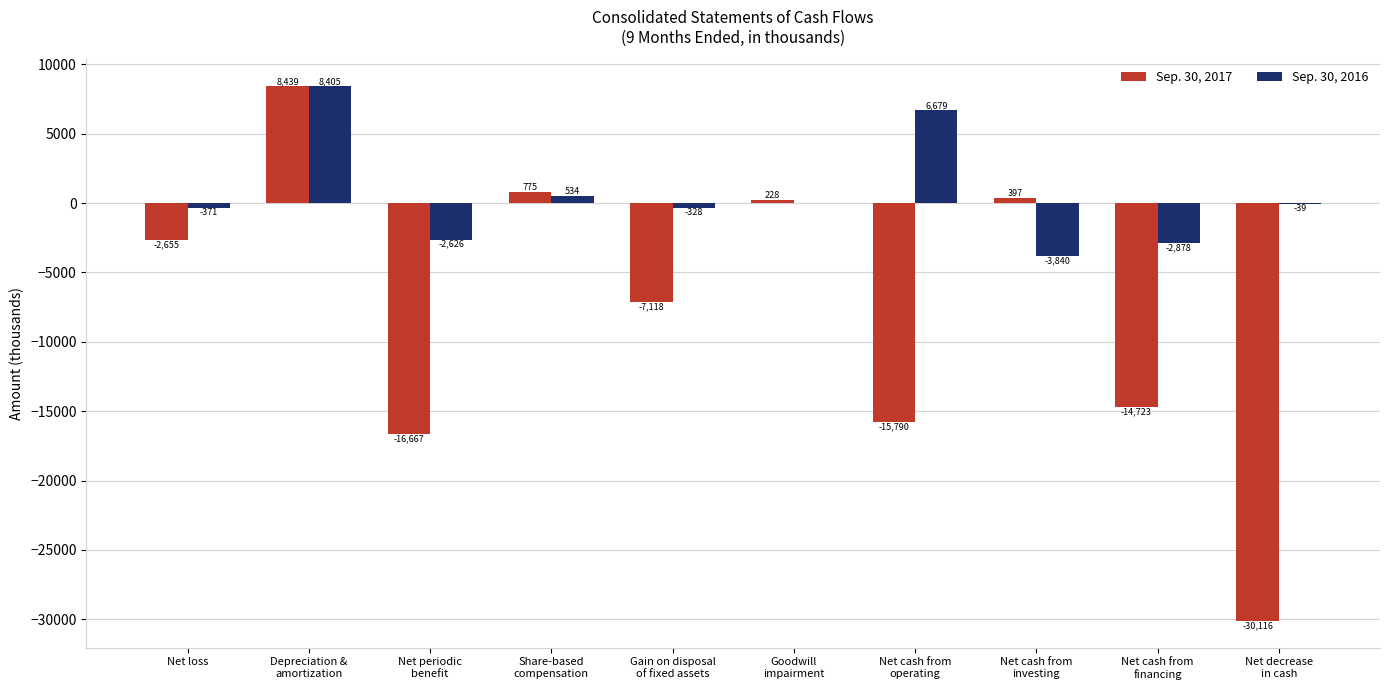

At which label does Sep. 30, 2016 first exceed -39?

Depreciation &
amortization